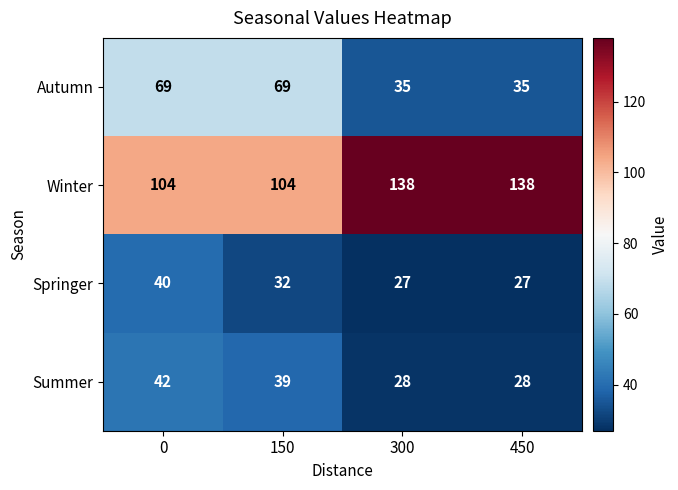

Reading right to left, list all the values displayed in this chart.

Autumn: 35	35	69	69
Winter: 138	138	104	104
Springer: 27	27	32	40
Summer: 28	28	39	42